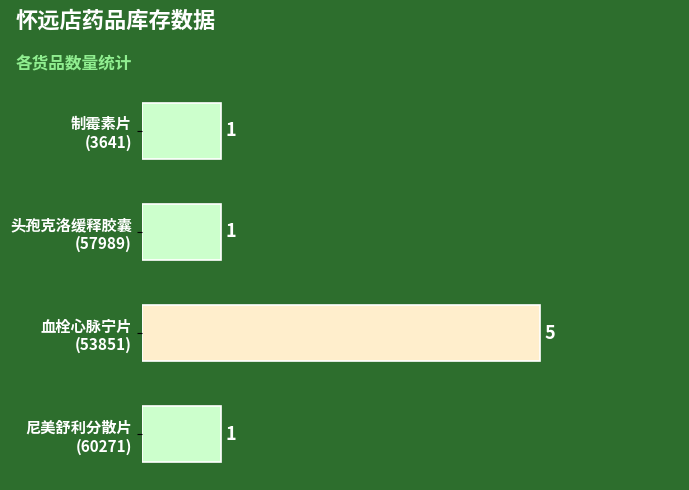

What is the difference between the maximum and minimum values?

4